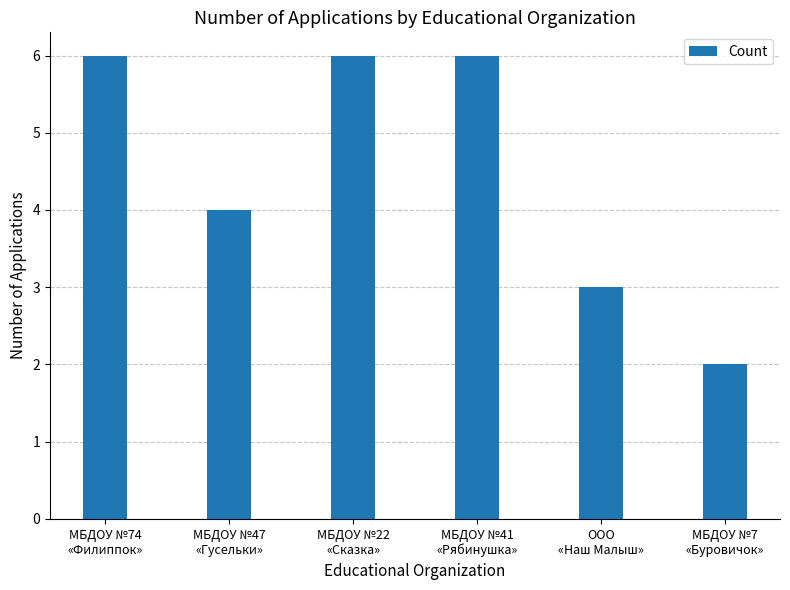

What is the change in value from МБДОУ №47
«Гусельки» to МБДОУ №41
«Рябинушка»?

+2